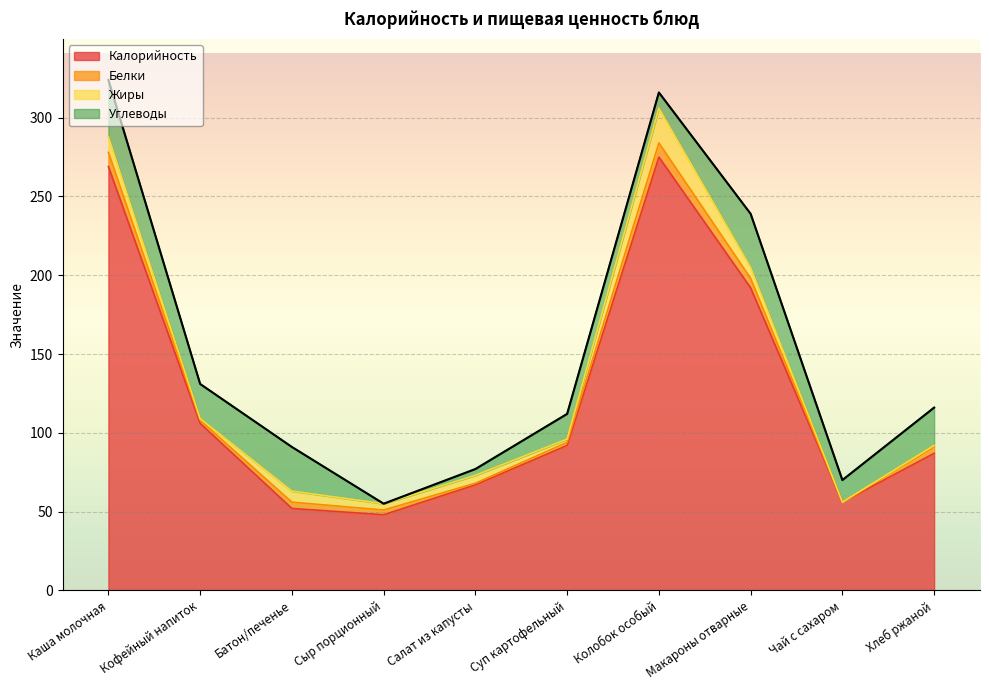

In Жиры, how many points are higher than both neighbors (excluding endpoints)?

3